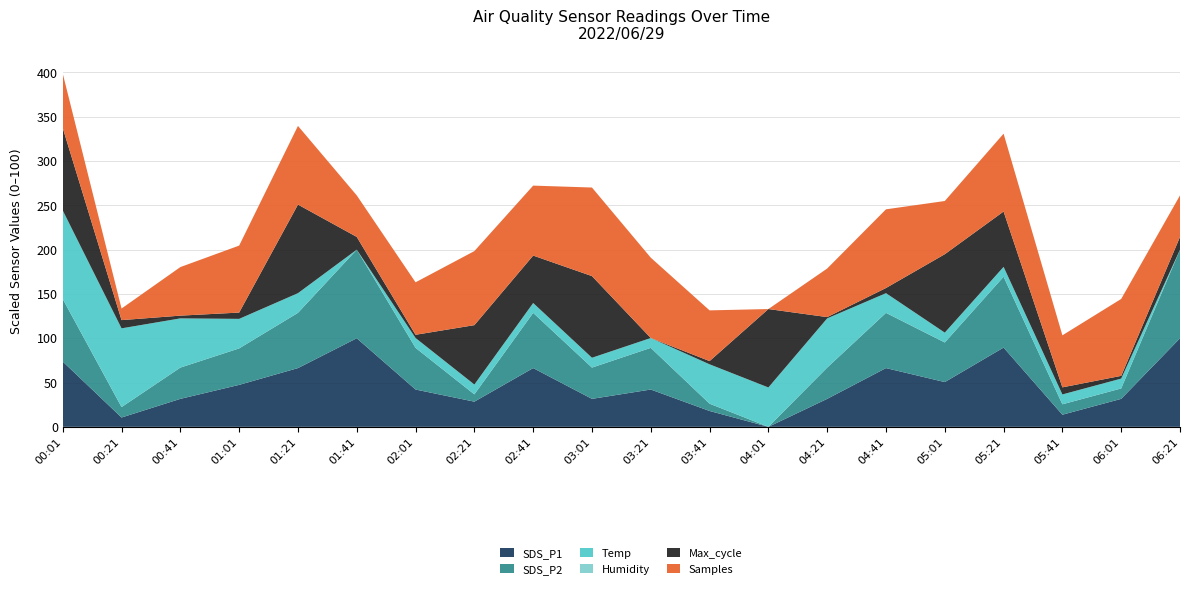

Reading left to right, list all the values displayed in this chart.

SDS_P1: 00:01=6.6	00:21=6.0	00:41=6.2	01:01=6.3	01:21=6.5	01:41=6.8	02:01=6.3	02:21=6.2	02:41=6.5	03:01=6.2	03:21=6.3	03:41=6.1	04:01=5.9	04:21=6.2	04:41=6.5	05:01=6.4	05:21=6.8	05:41=6.0	06:01=6.2	06:21=6.8
SDS_P2: 00:01=6.1	00:21=5.6	00:41=5.8	01:01=5.8	01:21=6.0	01:41=6.3	02:01=5.9	02:21=5.6	02:41=6.0	03:01=5.8	03:21=5.9	03:41=5.6	04:01=5.5	04:21=5.8	04:41=6.0	05:01=5.9	05:21=6.2	05:41=5.6	06:01=5.6	06:21=6.3
Temp: 00:01=18.6	00:21=18.5	00:41=18.2	01:01=18.0	01:21=17.9	01:41=17.7	02:01=17.8	02:21=17.8	02:41=17.8	03:01=17.8	03:21=17.8	03:41=18.1	04:01=18.1	04:21=18.2	04:41=17.9	05:01=17.8	05:21=17.8	05:41=17.8	06:01=17.8	06:21=17.7
Humidity: 00:01=99.9	00:21=99.9	00:41=99.9	01:01=99.9	01:21=99.9	01:41=99.9	02:01=99.9	02:21=99.9	02:41=99.9	03:01=99.9	03:21=99.9	03:41=99.9	04:01=99.9	04:21=99.9	04:41=99.9	05:01=99.9	05:21=99.9	05:41=99.9	06:01=99.9	06:21=99.9
Max_cycle: 00:01=20694.0	00:21=20234.0	00:41=20200.0	01:01=20222.0	01:21=20732.0	01:41=20262.0	02:01=20203.0	02:21=20551.0	02:41=20477.0	03:01=20689.0	03:21=20183.0	03:41=20203.0	04:01=20669.0	04:21=20191.0	04:41=20215.0	05:01=20669.0	05:21=20526.0	05:41=20227.0	06:01=20200.0	06:21=20262.0
Samples: 00:01=4988408.0	00:21=4982071.0	00:41=4987541.0	01:01=4990263.0	01:21=4991995.0	01:41=4986499.0	02:01=4988116.0	02:21=4991310.0	02:41=4990704.0	03:01=4993459.0	03:21=4992239.0	03:41=4987859.0	04:01=4980357.0	04:21=4987541.0	04:41=4991995.0	05:01=4988226.0	05:21=4991871.0	05:41=4988053.0	06:01=4991733.0	06:21=4986499.0